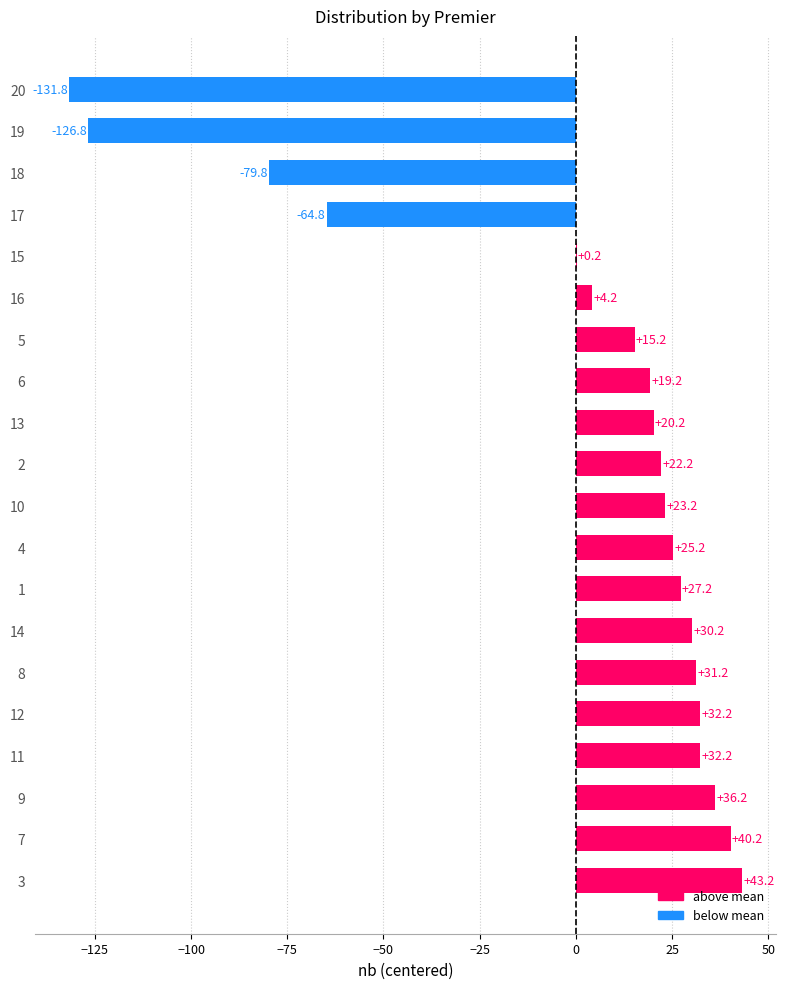

Which label corresponds to the largest value in the chart?

3